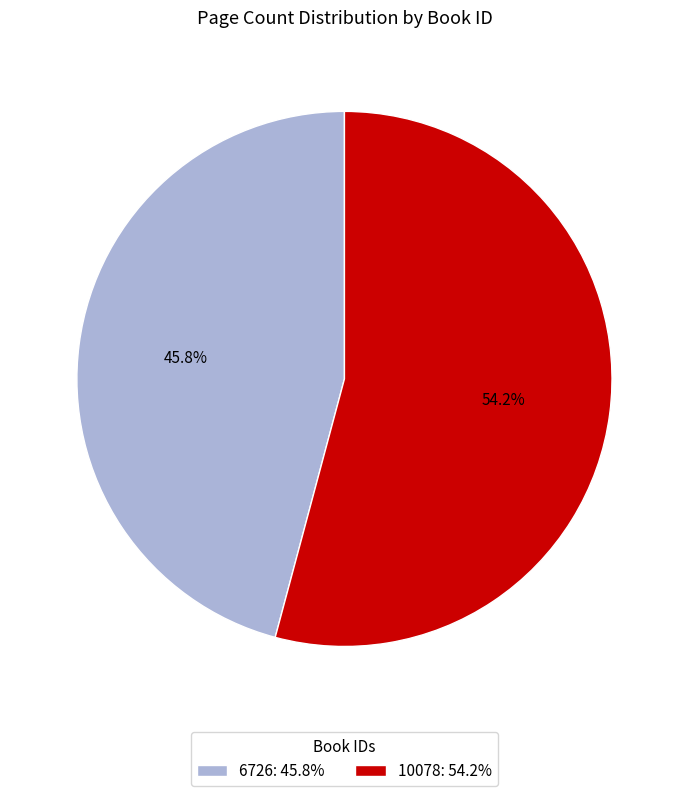

Approximately how many times larger is the value at 10078 compared to 6726?

1.2